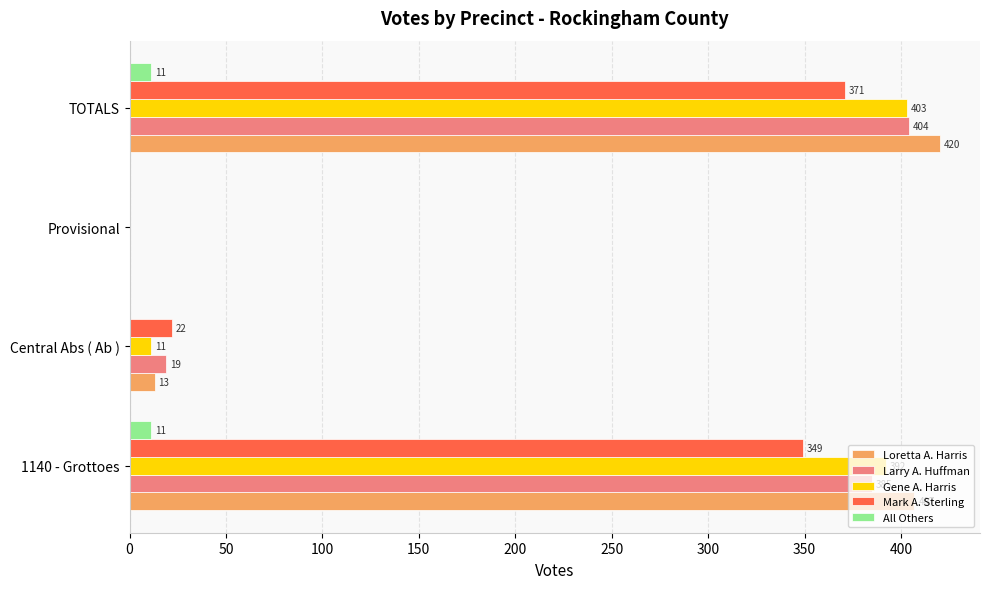

How many data points does each series have?

4